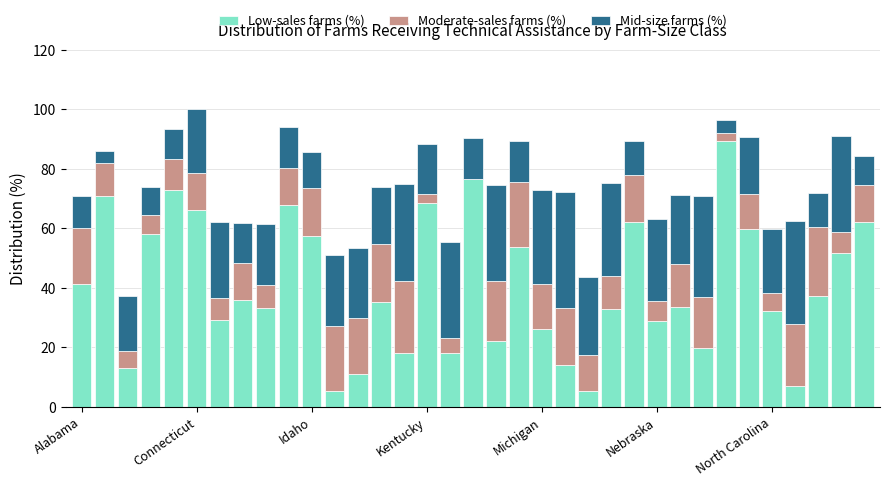

What is the sum of all Low-sales farms (%) values?

1414.8